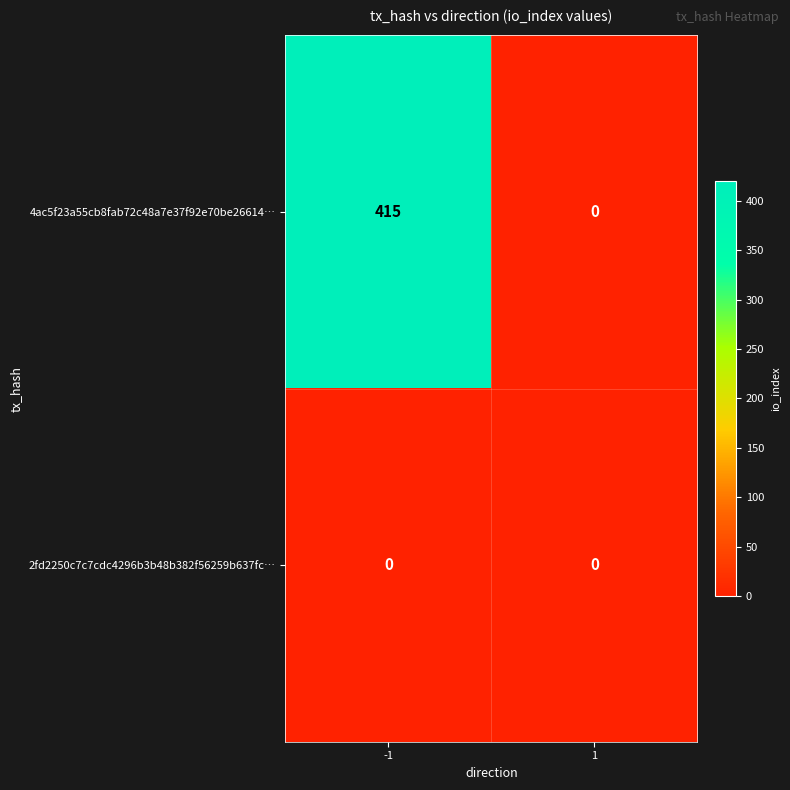

Reading left to right, what are all the values shown in this chart?

4ac5f23a55cb8fab72c48a7e37f92e70be26614…: -1=415	1=0
2fd2250c7c7cdc4296b3b48b382f56259b637fc…: -1=0	1=0